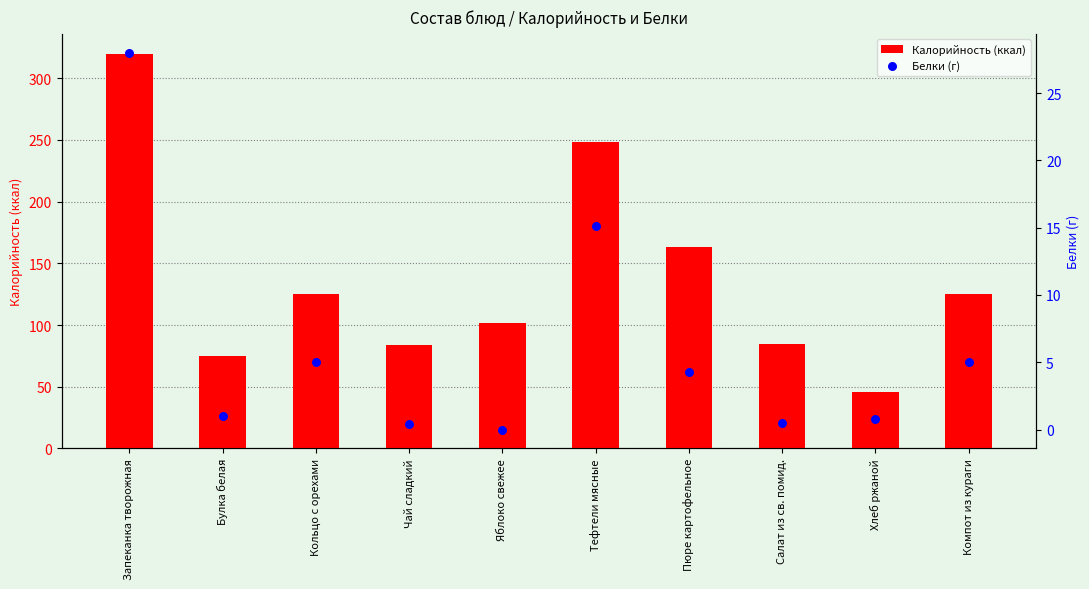

What is the total value across all series at Тефтели мясные?

263.1